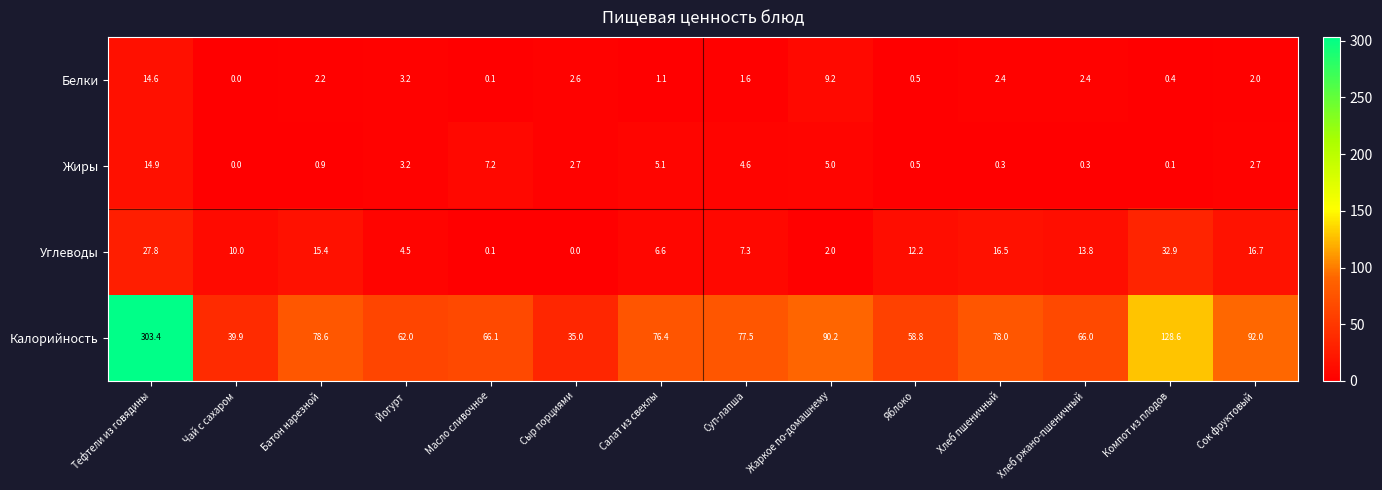

How many values in the Калорийность series exceed 77?

7